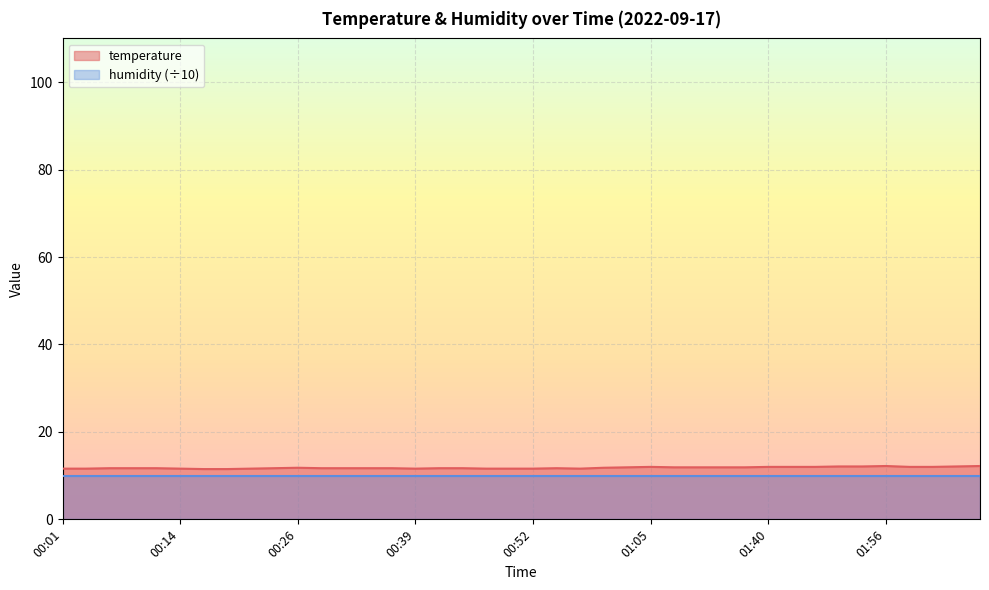

Between 00:44 and 00:26, which is larger?

00:26